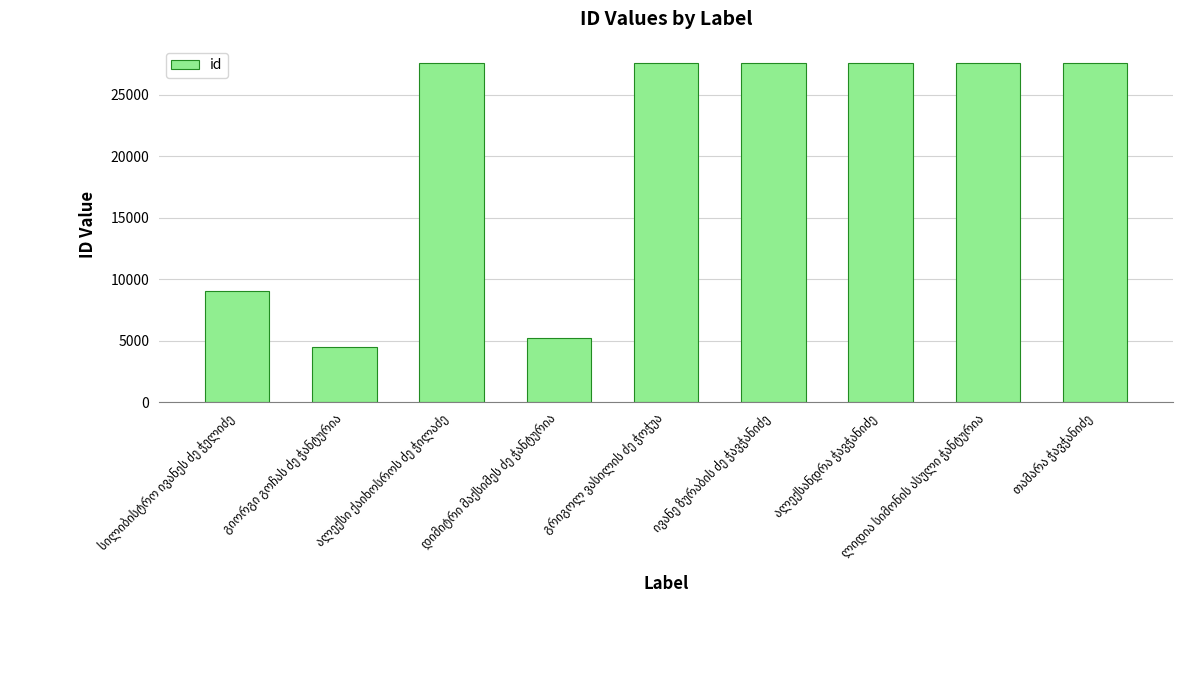

What is the value of the 1st bar from the left?

9024